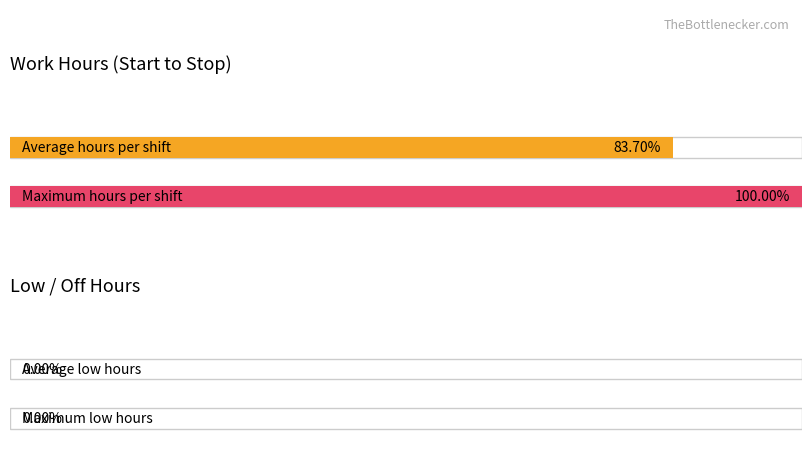

True or false: Average utilization has a value of 14.5 at 25-Tue.

False